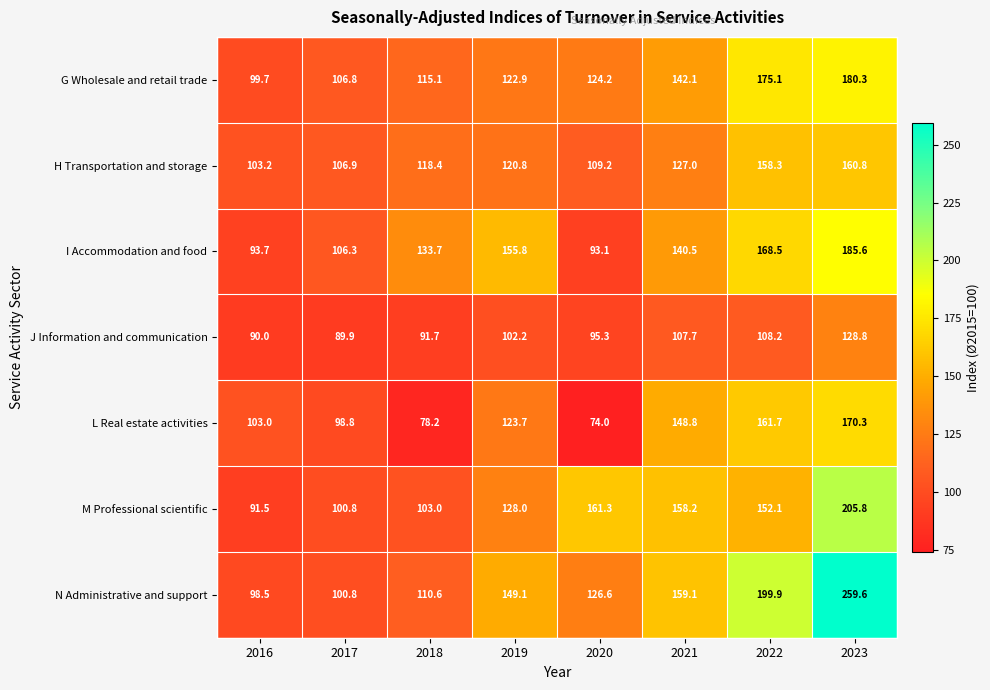

Which series has the widest spread of values?

N Administrative and support